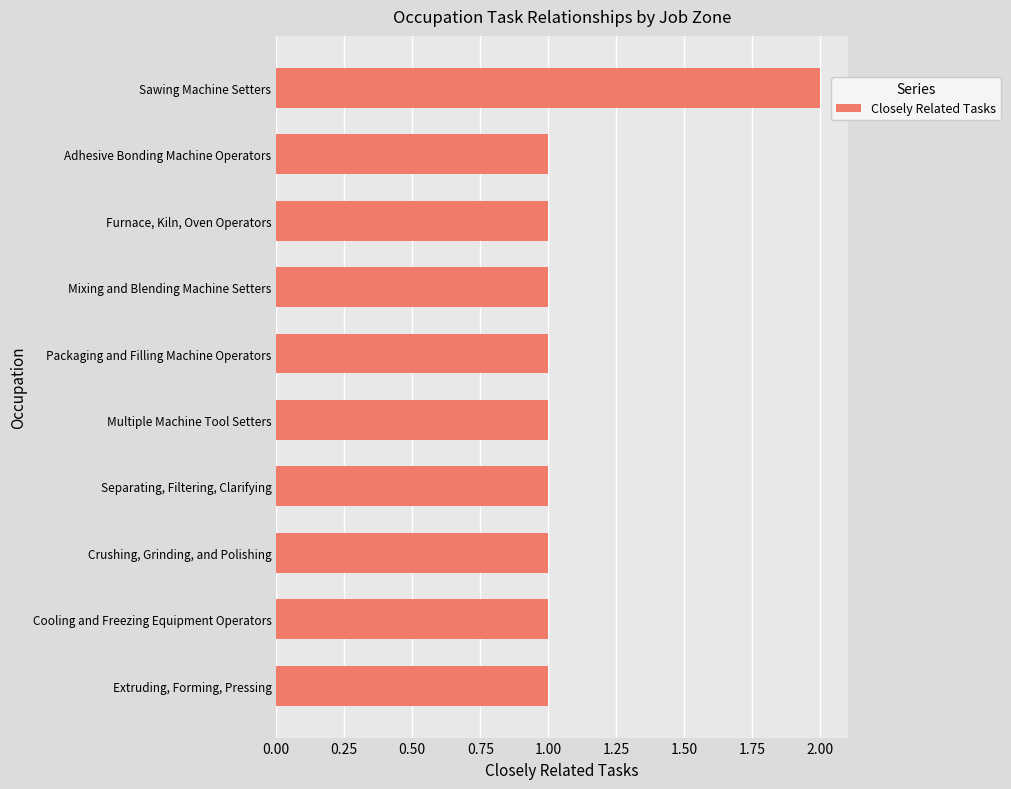

What is the sum of all values?

11